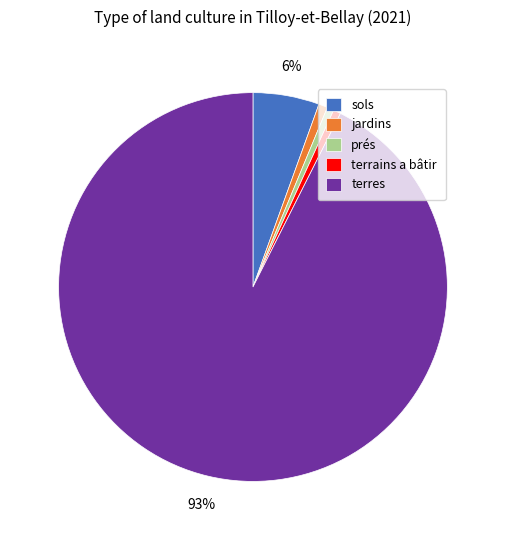

Does terres represent more than half of the total?

Yes